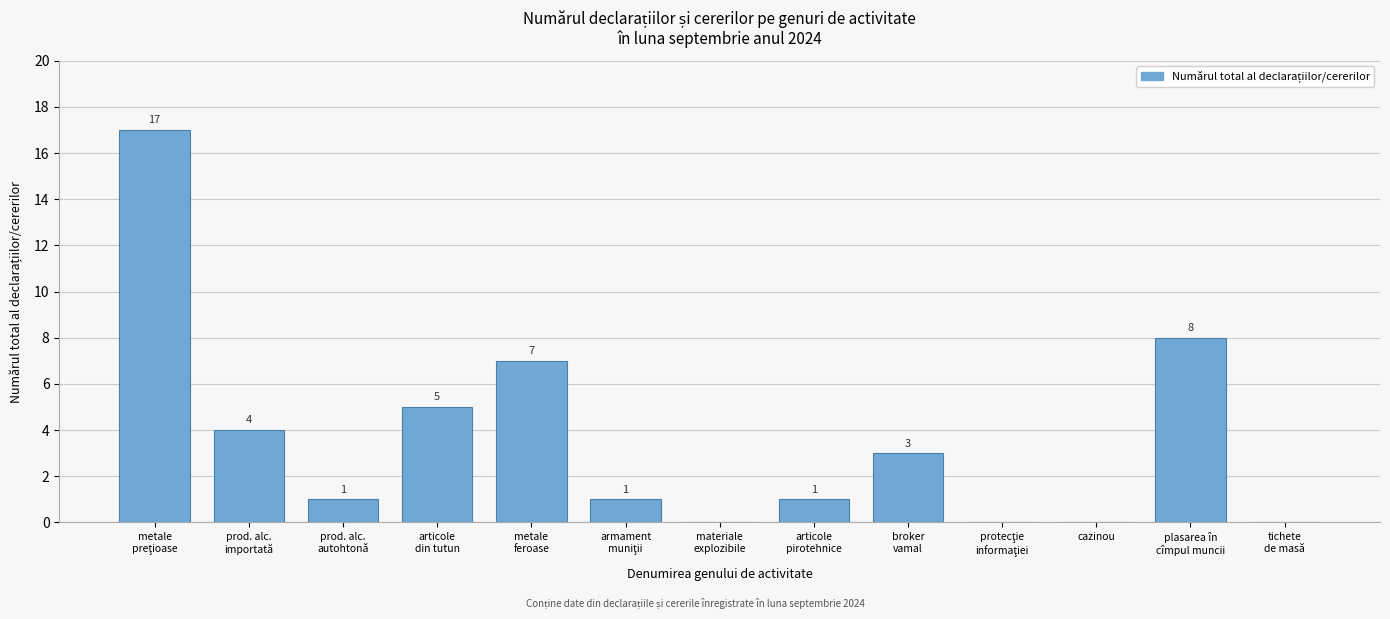

What is the greatest value displayed?

17